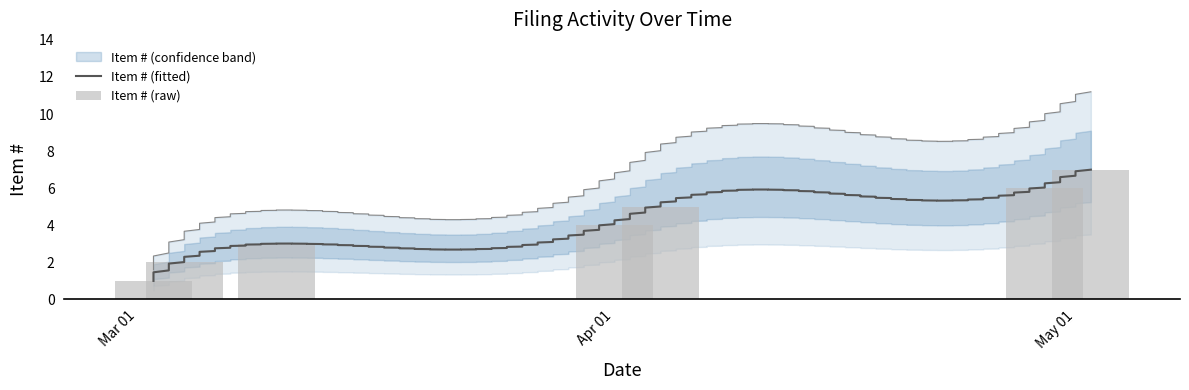

What is the label of the 6th bar from the right?

2022-03-04